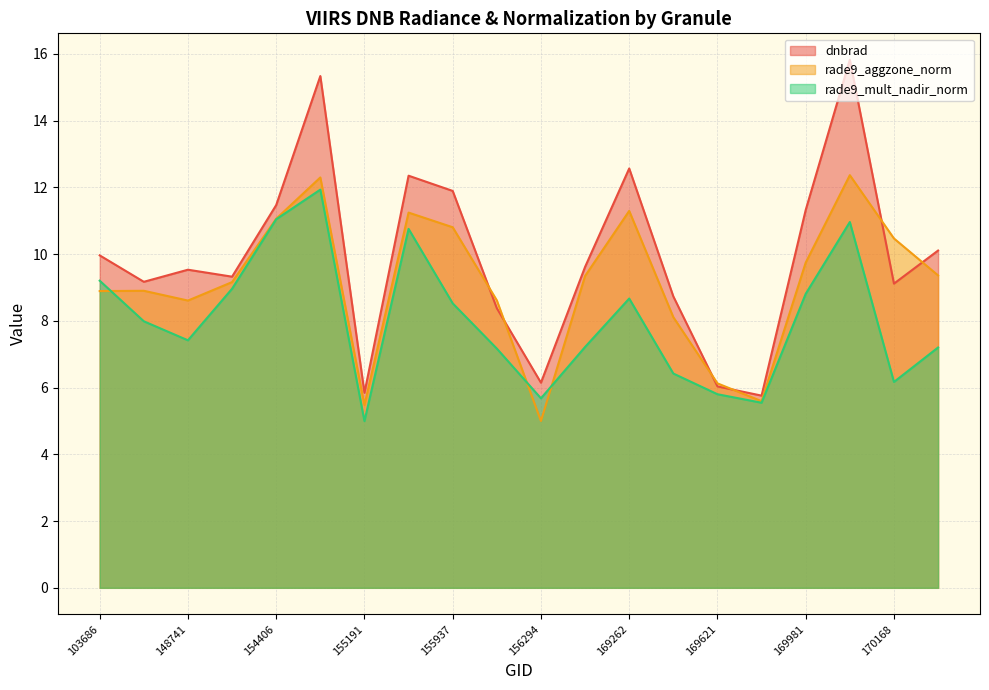

The value of dnbrad at 148741 is 14.0. True or false?

False